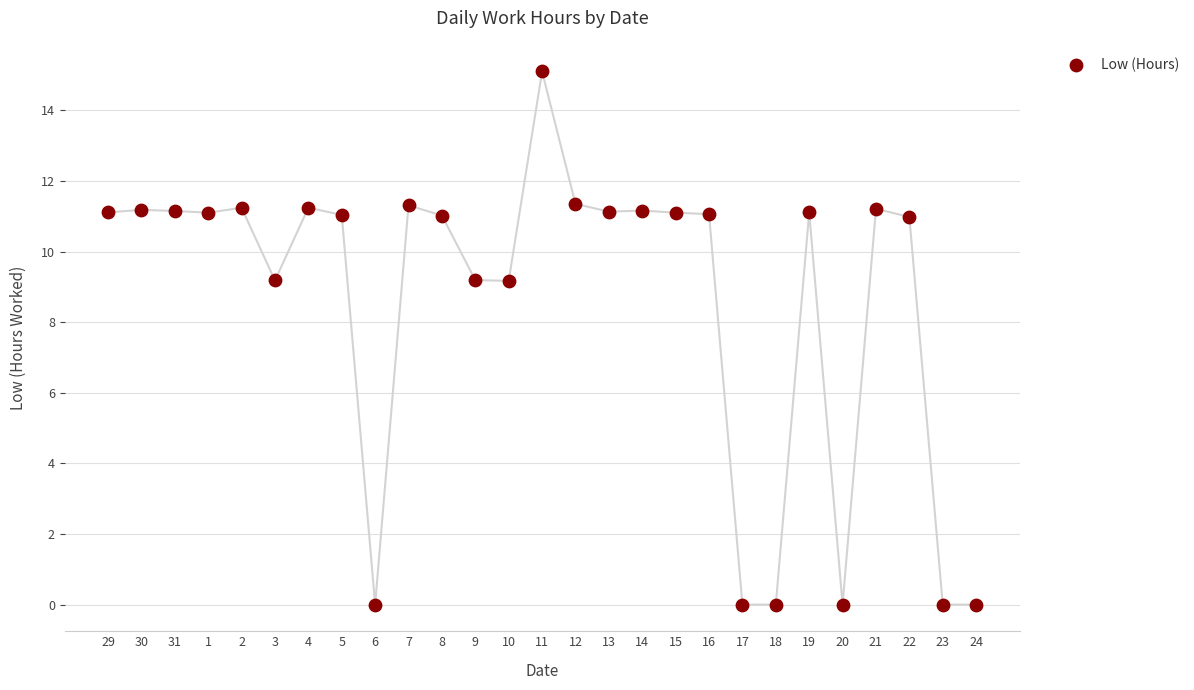

What is the range of Y values (max minus min)?

15.1